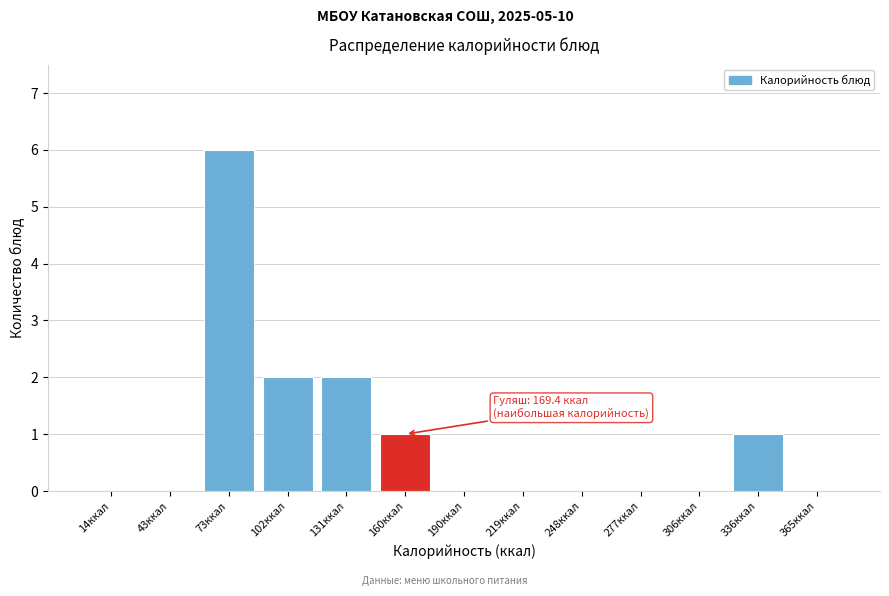

Reading left to right, transcribe all the data shown in this chart.

14ккал=0	43ккал=0	73ккал=6	102ккал=2	131ккал=2	160ккал=1	190ккал=0	219ккал=0	248ккал=0	277ккал=0	306ккал=0	336ккал=1	365ккал=0